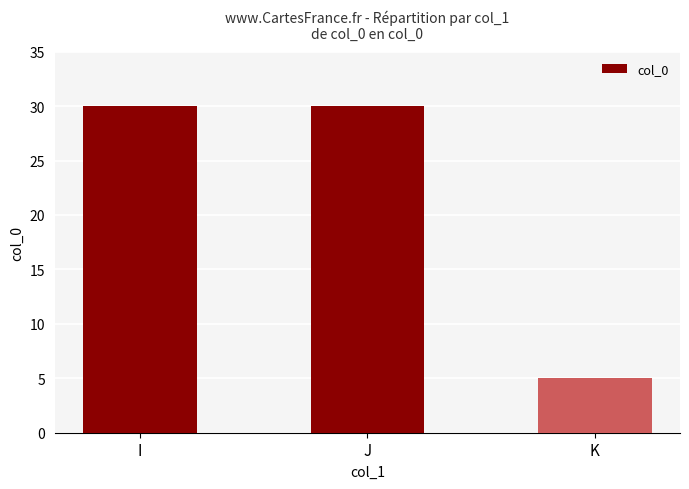

Approximately how many times larger is the value at K compared to J?

0.2